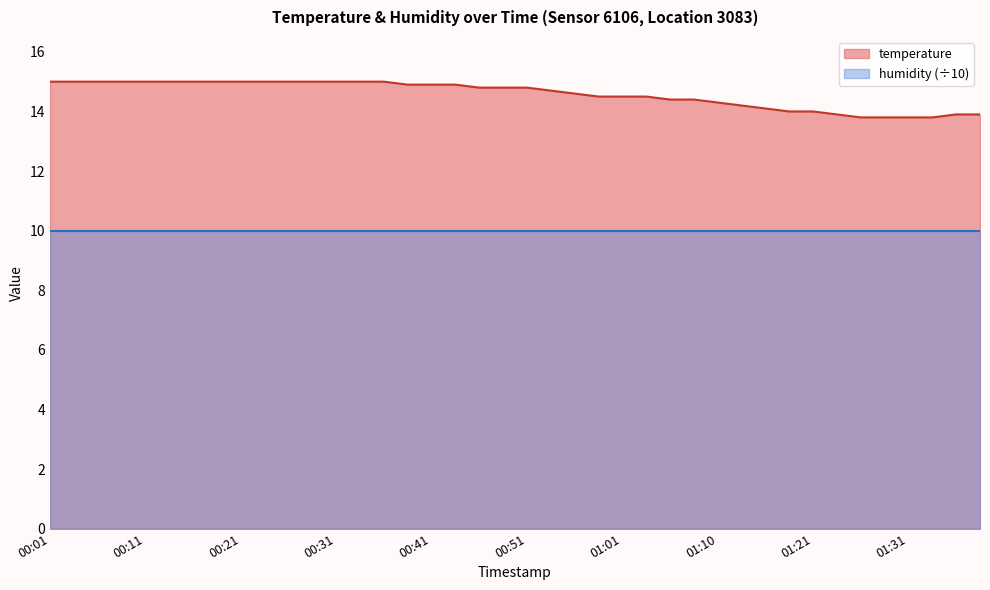

The chart shows a value of 3.4 at 01:36. True or false?

False